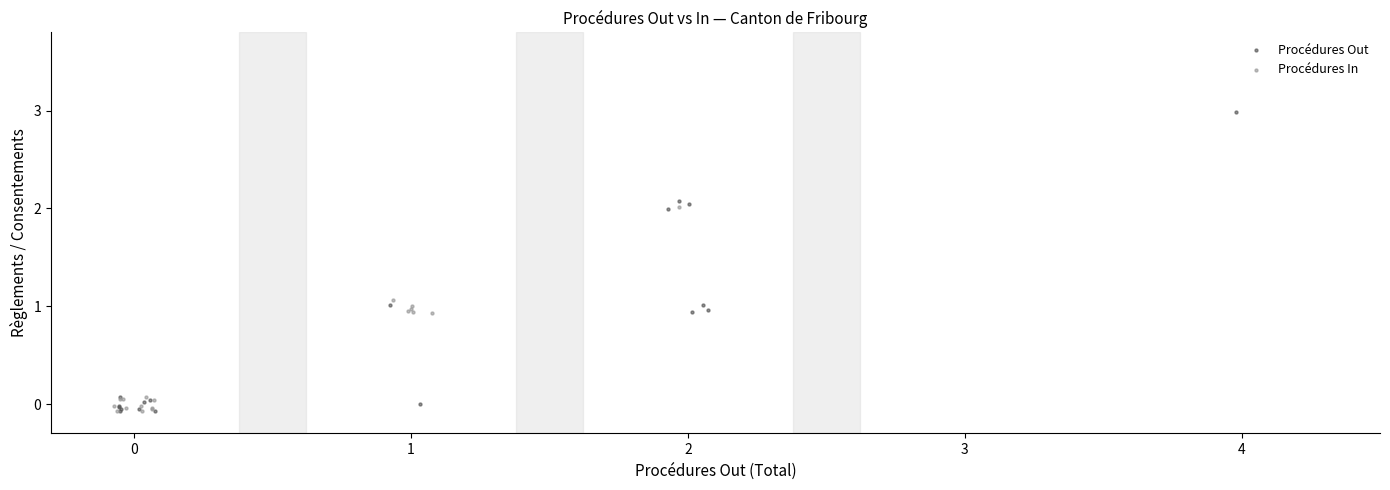

Which series contains the highest Y value?

Procédures Out